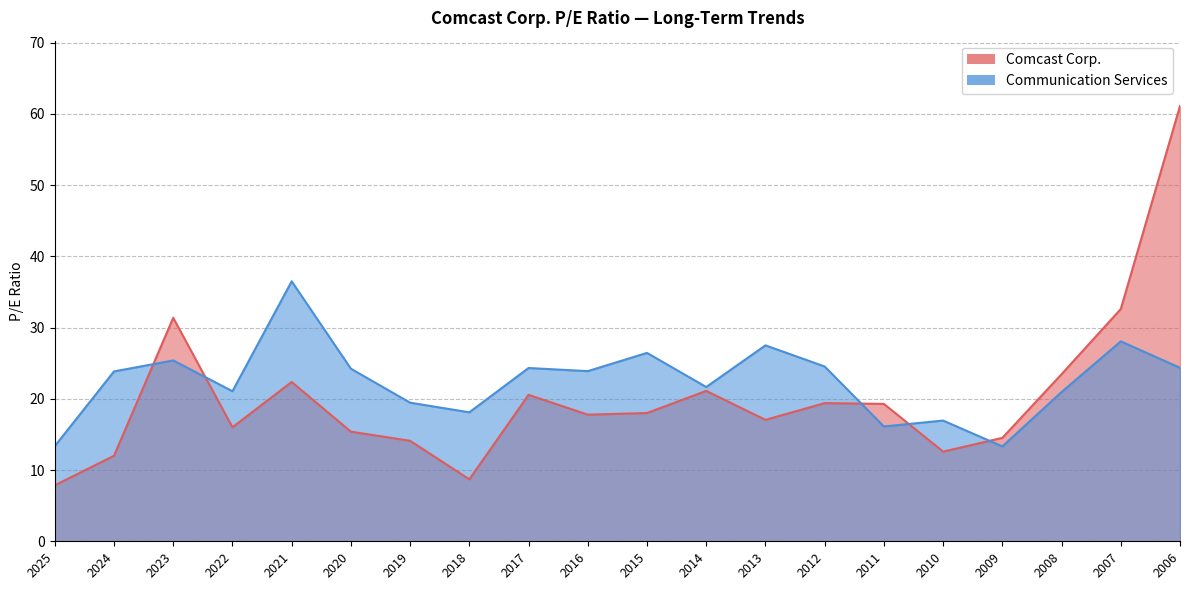

Which series has the largest total across all categories?

Communication Services